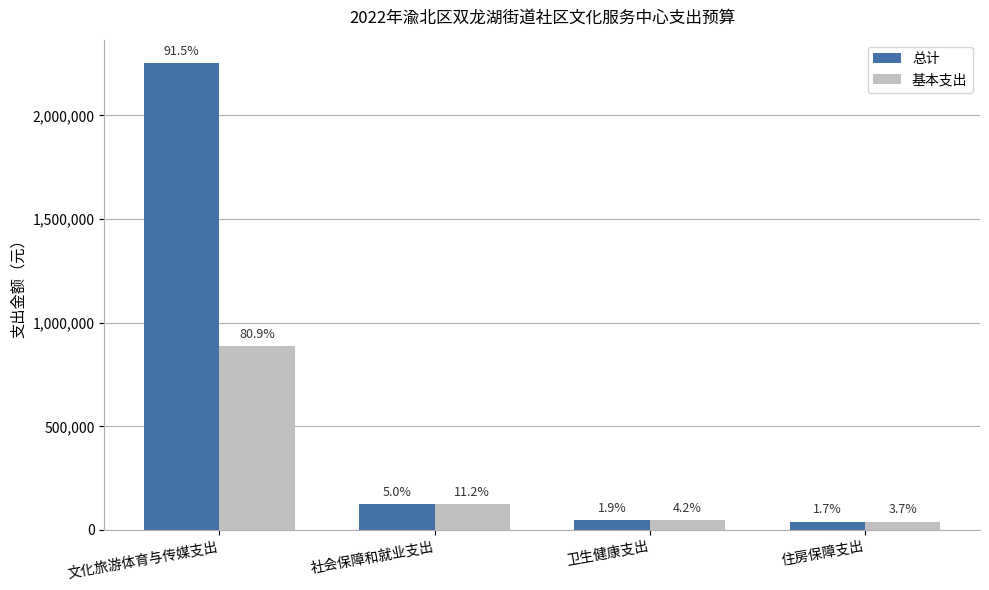

What is the difference between the 基本支出 values at 住房保障支出 and 文化旅游体育与传媒支出?

847507.6